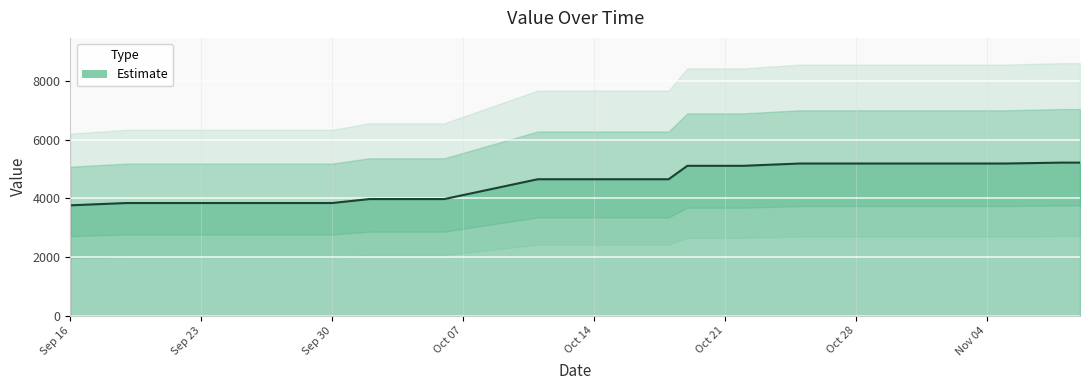

What is the difference between the values at 20131031 and 20131005?

1212